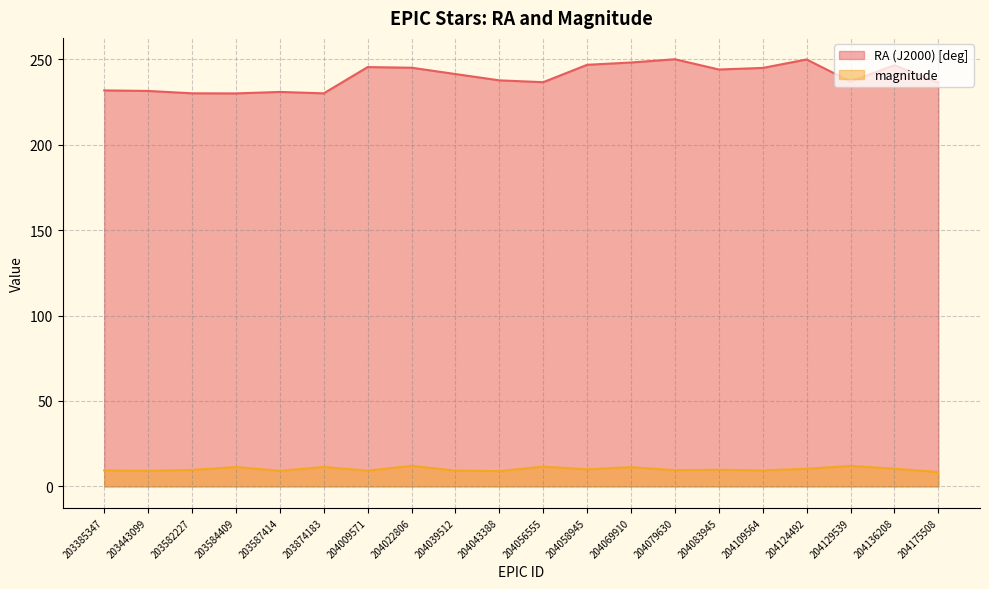

In RA (J2000) [deg], how many points are higher than both neighbors (excluding endpoints)?

5